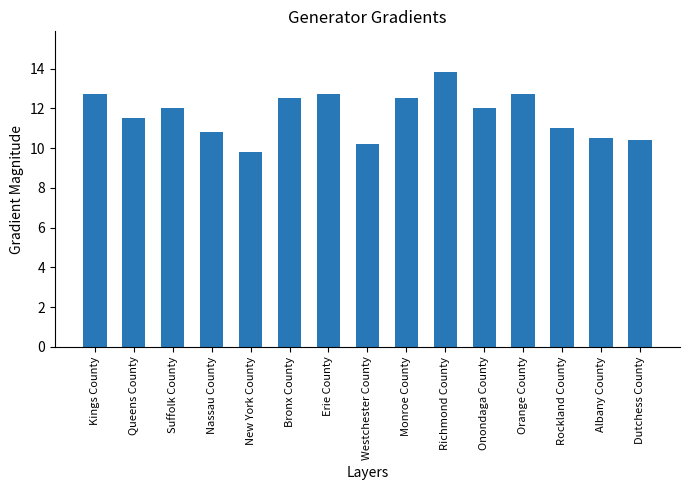

At which category does the chart reach its peak across all series?

Richmond County